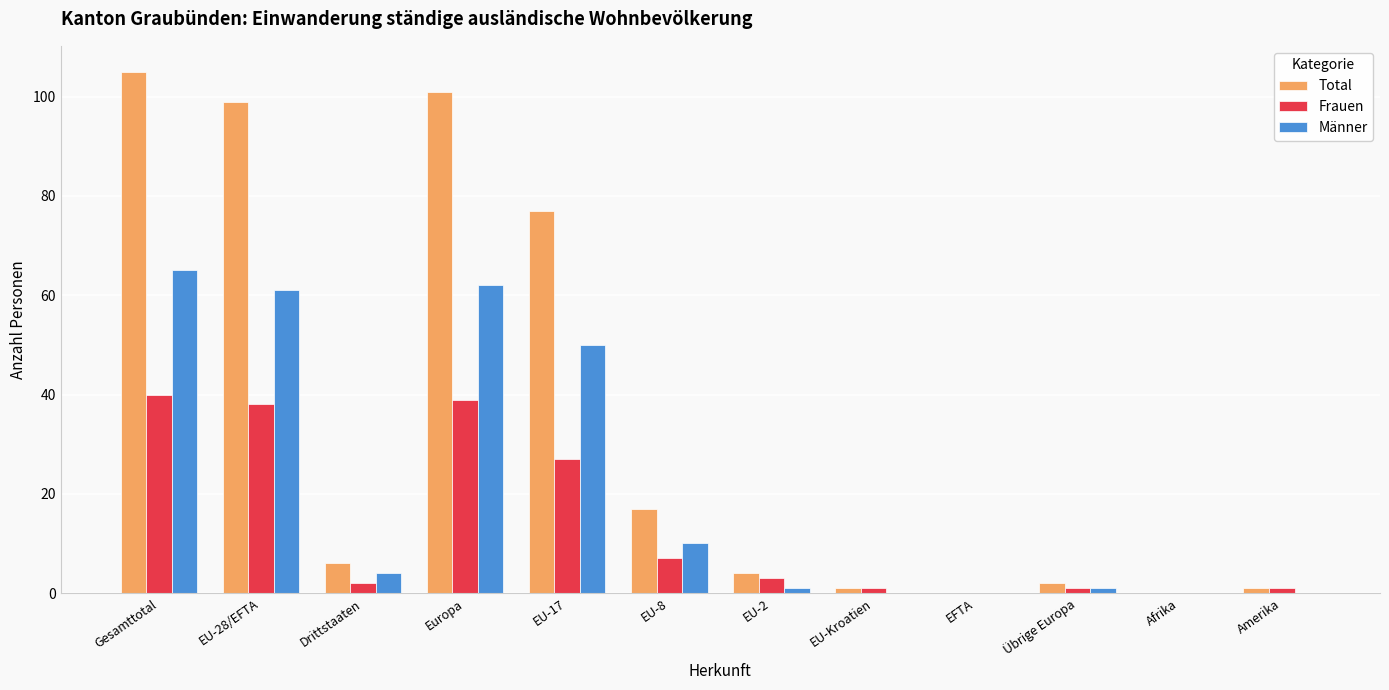

What is the difference between the Frauen values at EFTA and EU-8?

7